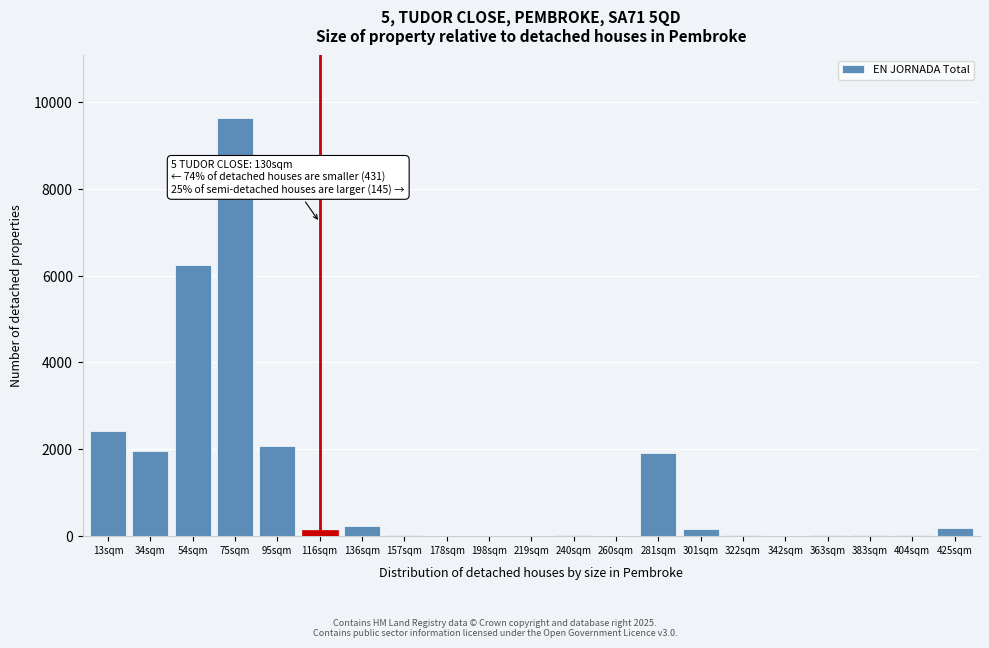

What is the sum of all values?

25019